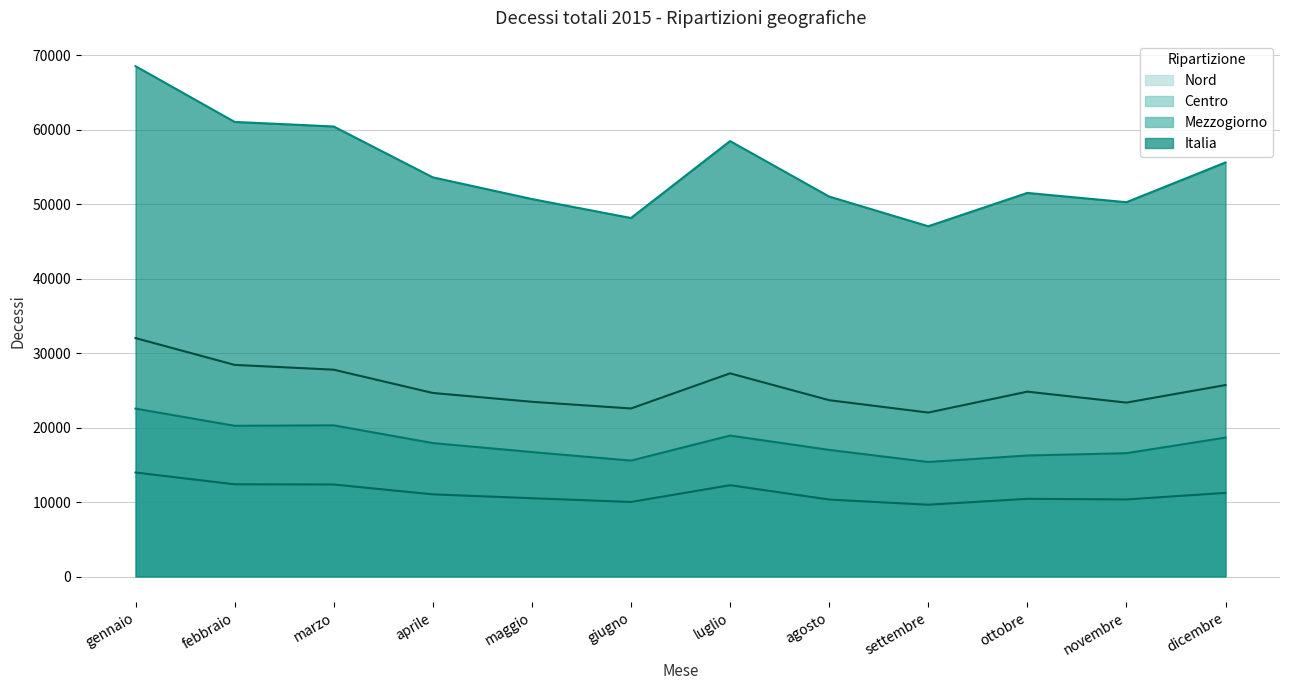

How many values in the Mezzogiorno (line) series exceed 17916?

5